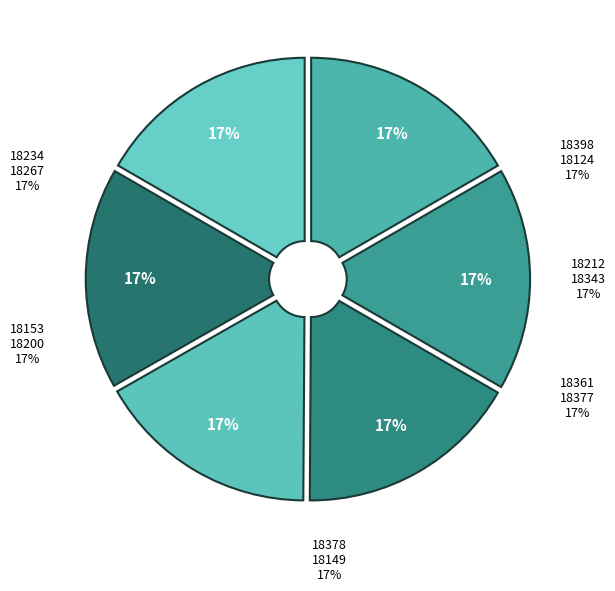

True or false: 18377 accounts for 1% of the total.

False